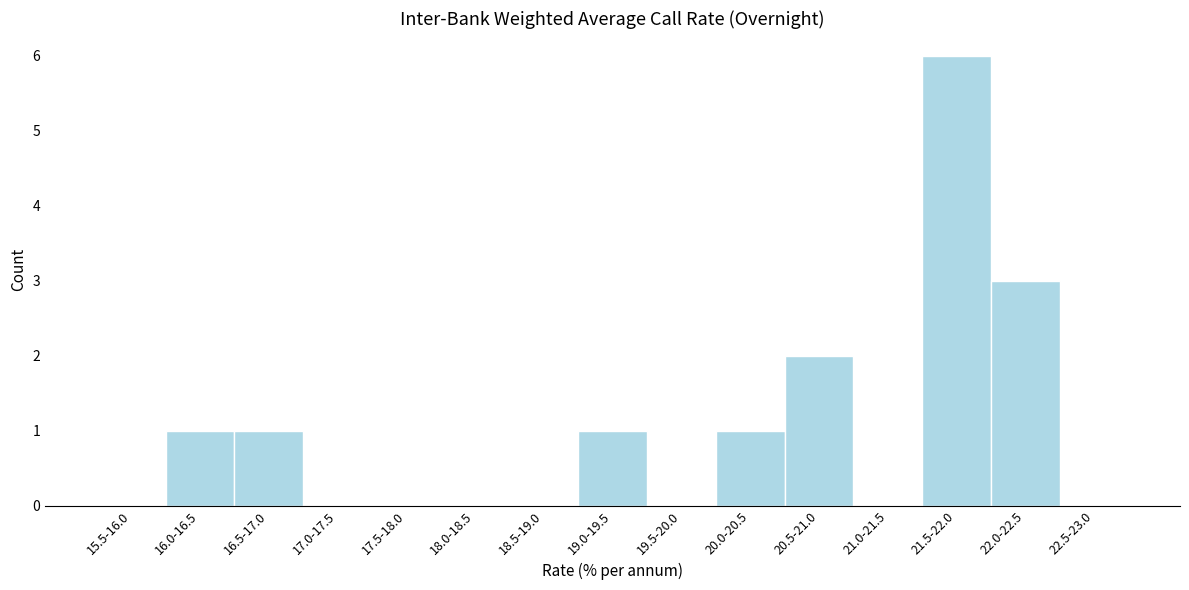

Reading left to right, transcribe all the data shown in this chart.

15.5-16.0=0	16.0-16.5=1	16.5-17.0=1	17.0-17.5=0	17.5-18.0=0	18.0-18.5=0	18.5-19.0=0	19.0-19.5=1	19.5-20.0=0	20.0-20.5=1	20.5-21.0=2	21.0-21.5=0	21.5-22.0=6	22.0-22.5=3	22.5-23.0=0